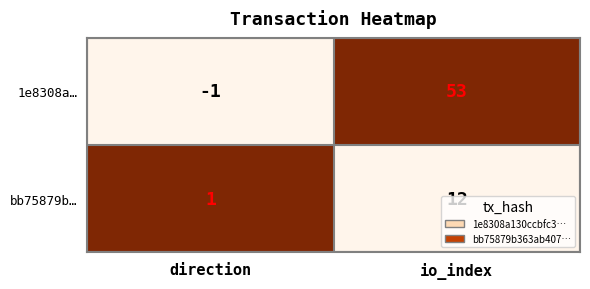

How many series are shown in this chart?

2